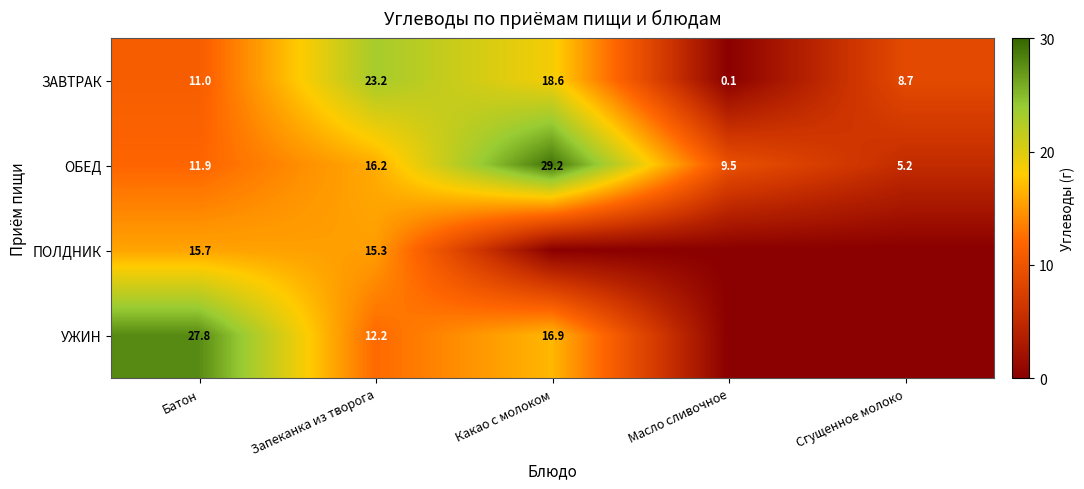

How many data points does each series have?

5